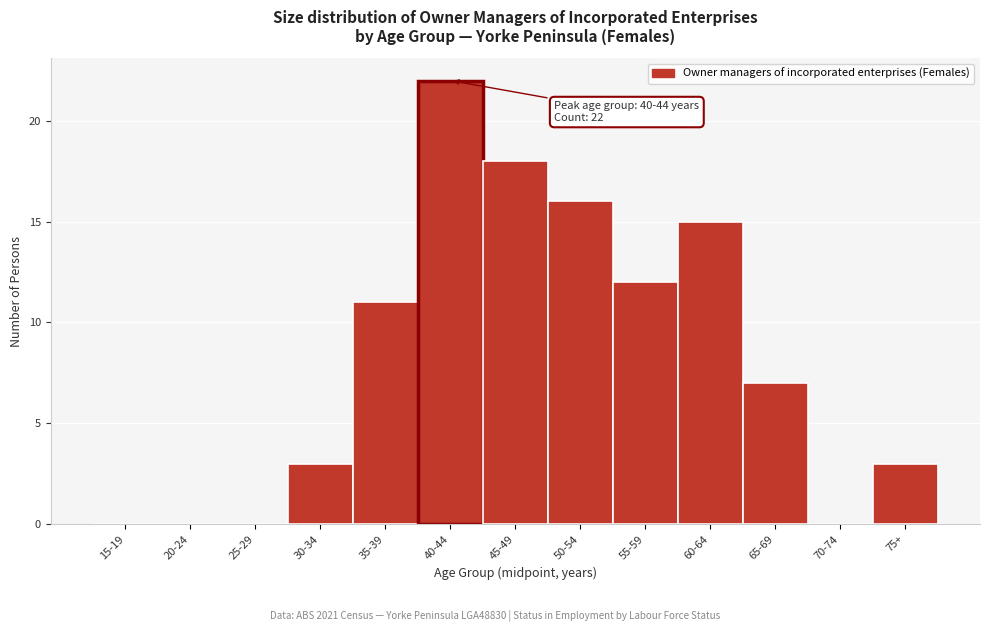

Reading right to left, list all the values displayed in this chart.

75+=3	70-74=0	65-69=7	60-64=15	55-59=12	50-54=16	45-49=18	40-44=22	35-39=11	30-34=3	25-29=0	20-24=0	15-19=0